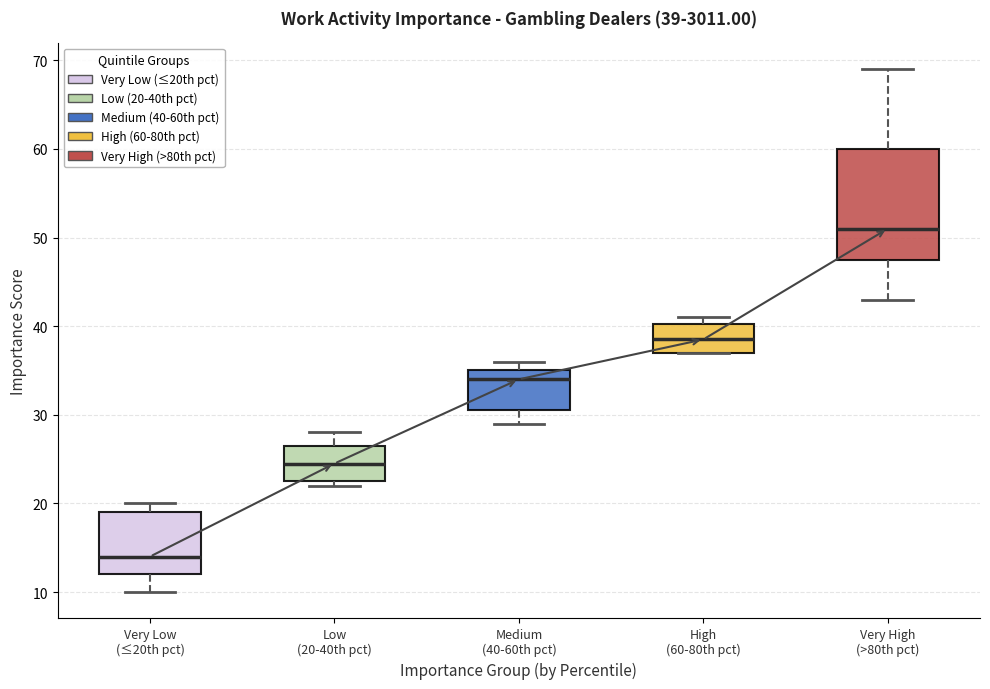

Which box has the lowest median line?

Very Low (≤20th pct)